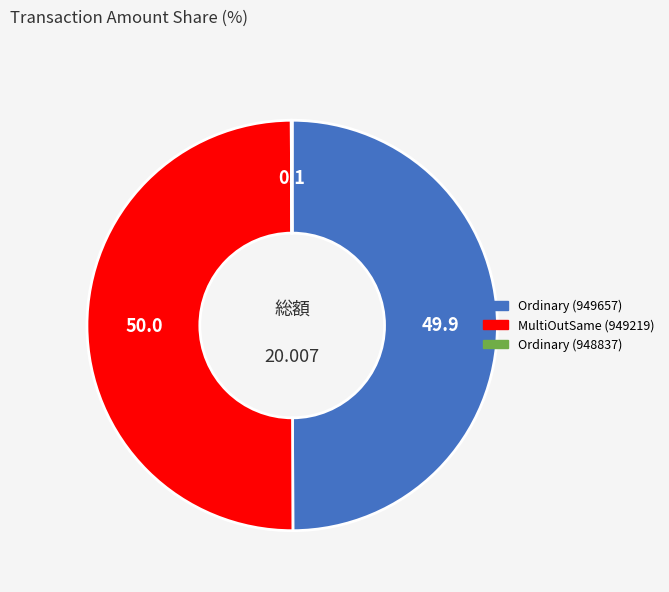

Rank the categories by value from highest to lowest.

MultiOutSame Payment (949219), Ordinary Payment (949657), Ordinary Payment (948837)